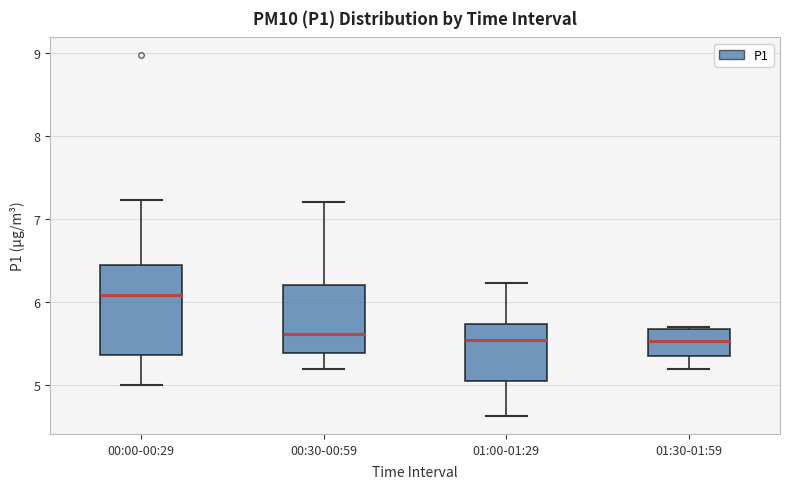

Which box is the tallest, from its lower edge to its upper edge?

00:00-00:29